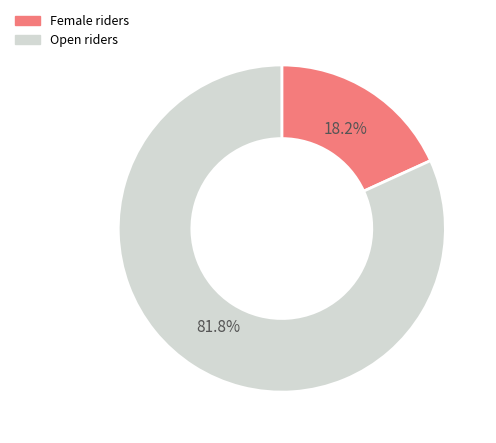

To the nearest percent, what percentage of the pie is Open?

82%